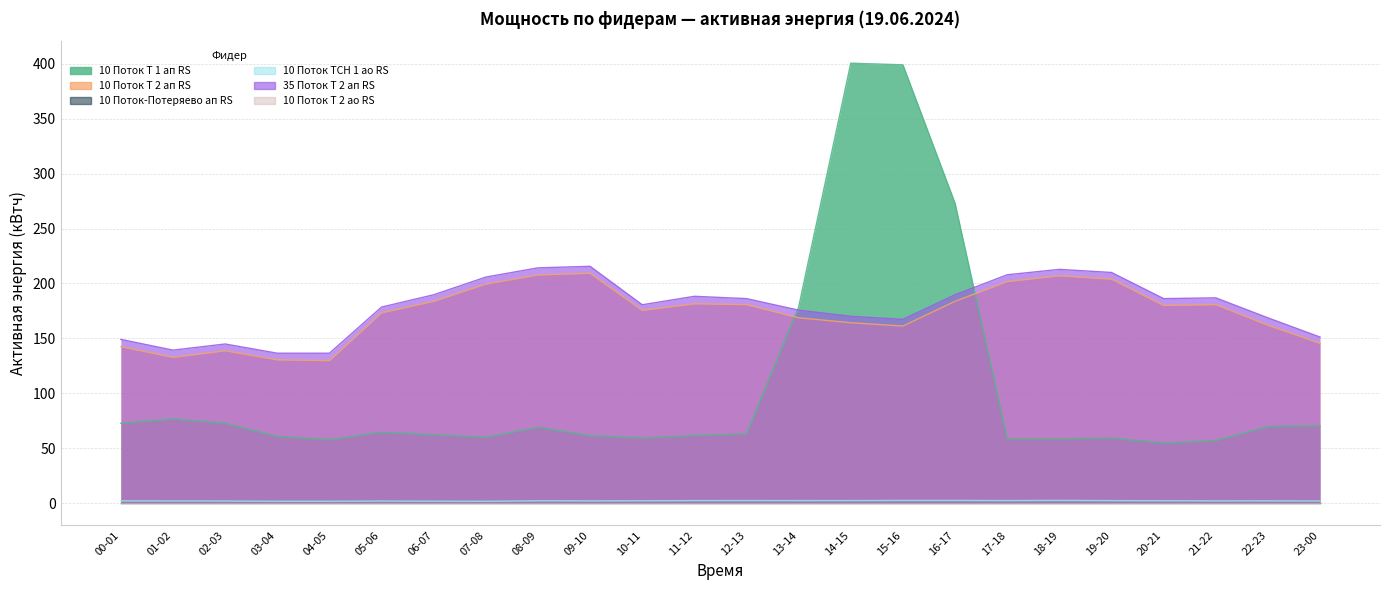

Reading left to right, extract all data points from this chart.

10 Поток Т 1 ап RS: 00-01=72.8	01-02=76.5	02-03=72.8	03-04=60.8	04-05=57.8	05-06=64.5	06-07=62.2	07-08=60.0	08-09=69.0	09-10=61.5	10-11=59.2	11-12=61.5	12-13=63.0	13-14=178.5	14-15=400.5	15-16=399.0	16-17=273.0	17-18=58.5	18-19=58.5	19-20=59.2	20-21=54.8	21-22=57.0	22-23=69.8	23-00=70.5
10 Поток Т 2 ап RS: 00-01=142.5	01-02=132.8	02-03=138.8	03-04=130.5	04-05=129.8	05-06=173.2	06-07=183.8	07-08=199.5	08-09=207.8	09-10=209.2	10-11=175.5	11-12=181.5	12-13=180.8	13-14=168.8	14-15=164.2	15-16=161.2	16-17=183.8	17-18=201.8	18-19=207.0	19-20=204.0	20-21=180.0	21-22=180.8	22-23=162.0	23-00=145.5
10 Поток ТСН 1 ао RS: 00-01=2.1	01-02=2.0	02-03=1.9	03-04=1.7	04-05=1.7	05-06=1.9	06-07=1.8	07-08=1.7	08-09=2.2	09-10=2.1	10-11=2.1	11-12=2.4	12-13=2.4	13-14=2.4	14-15=2.4	15-16=2.5	16-17=2.5	17-18=2.4	18-19=2.6	19-20=2.4	20-21=2.2	21-22=2.1	22-23=2.1	23-00=2.0
35 Поток Т 2 ап RS: 00-01=149.1	01-02=139.3	02-03=144.9	03-04=136.5	04-05=136.5	05-06=178.5	06-07=189.7	07-08=205.8	08-09=214.2	09-10=215.6	10-11=180.6	11-12=188.3	12-13=186.2	13-14=175.7	14-15=170.1	15-16=167.3	16-17=189.7	17-18=207.9	18-19=212.8	19-20=210.0	20-21=186.2	21-22=186.9	22-23=168.7	23-00=151.2